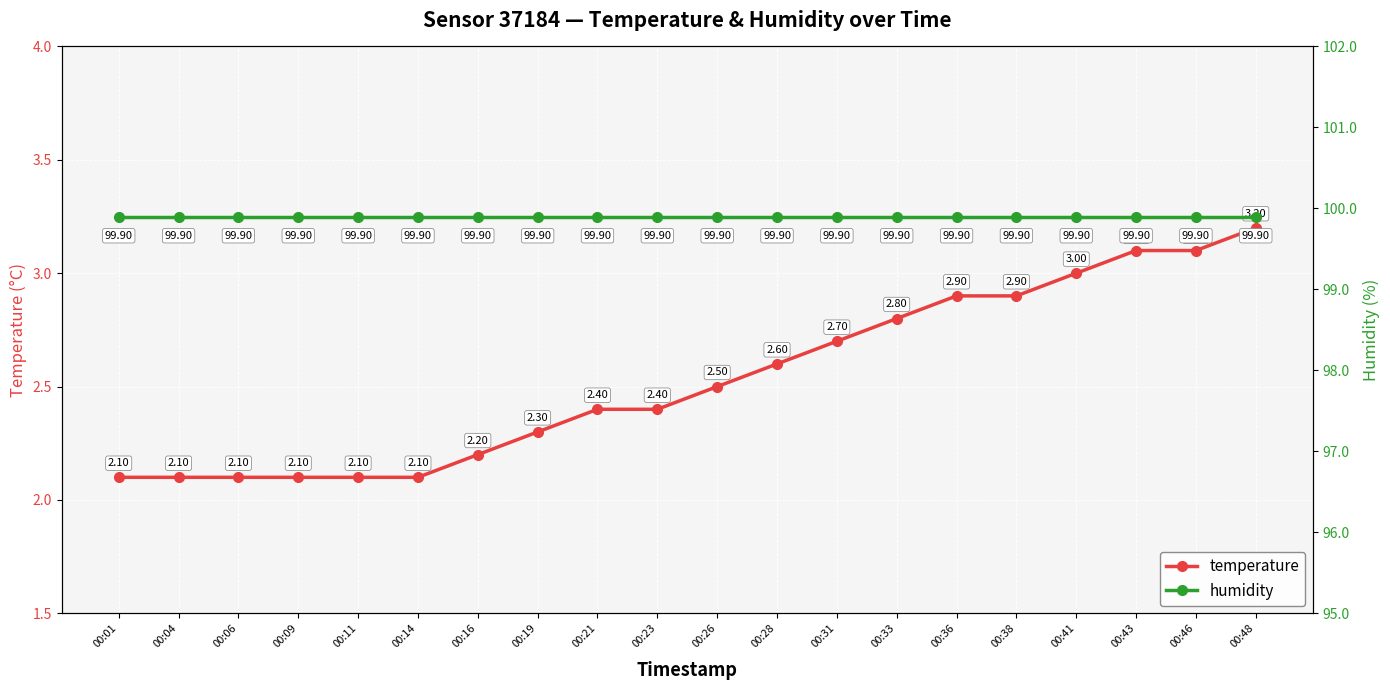

True or false: temperature has more than 0 points higher than both neighbors.

False